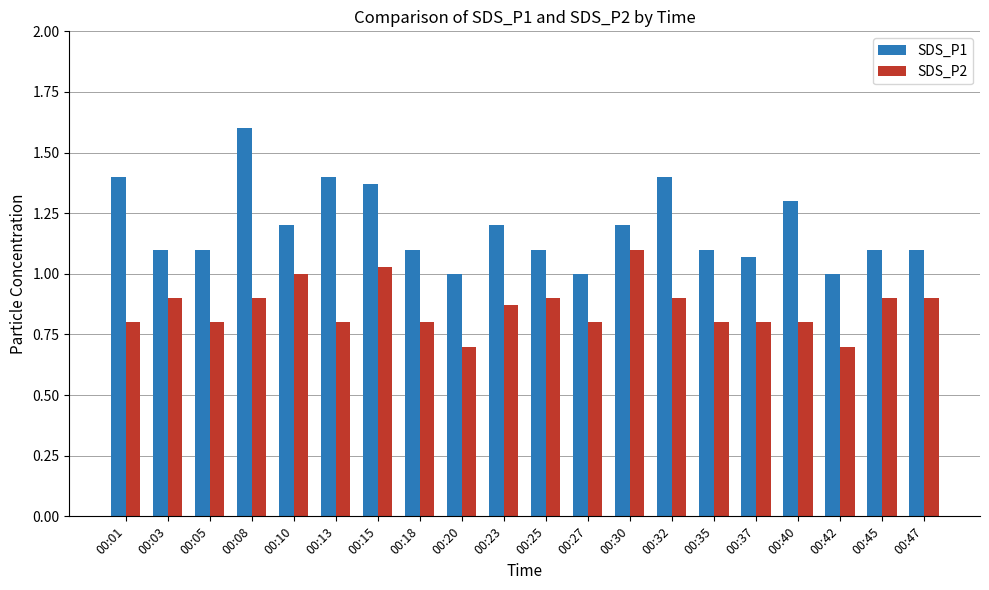

True or false: SDS_P2 has a value of 1.0 at 00:10.

True